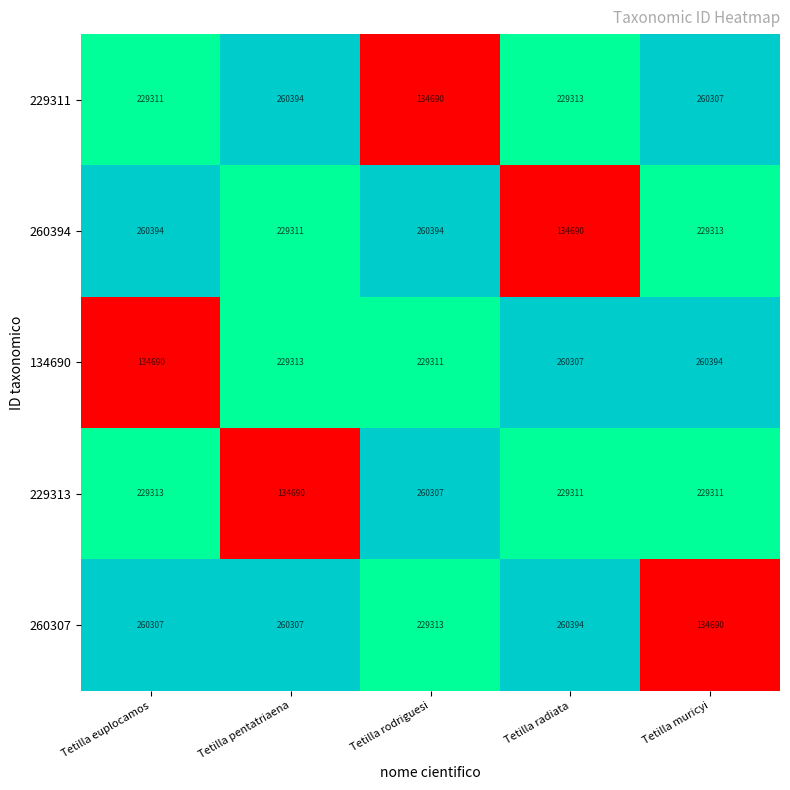

Reading left to right, transcribe all the data shown in this chart.

229311: Tetilla euplocamos=229311	Tetilla pentatriaena=260394	Tetilla rodriguesi=134690	Tetilla radiata=229313	Tetilla muricyi=260307
260394: Tetilla euplocamos=260394	Tetilla pentatriaena=229311	Tetilla rodriguesi=260394	Tetilla radiata=134690	Tetilla muricyi=229313
134690: Tetilla euplocamos=134690	Tetilla pentatriaena=229313	Tetilla rodriguesi=229311	Tetilla radiata=260307	Tetilla muricyi=260394
229313: Tetilla euplocamos=229313	Tetilla pentatriaena=134690	Tetilla rodriguesi=260307	Tetilla radiata=229311	Tetilla muricyi=229311
260307: Tetilla euplocamos=260307	Tetilla pentatriaena=260307	Tetilla rodriguesi=229313	Tetilla radiata=260394	Tetilla muricyi=134690